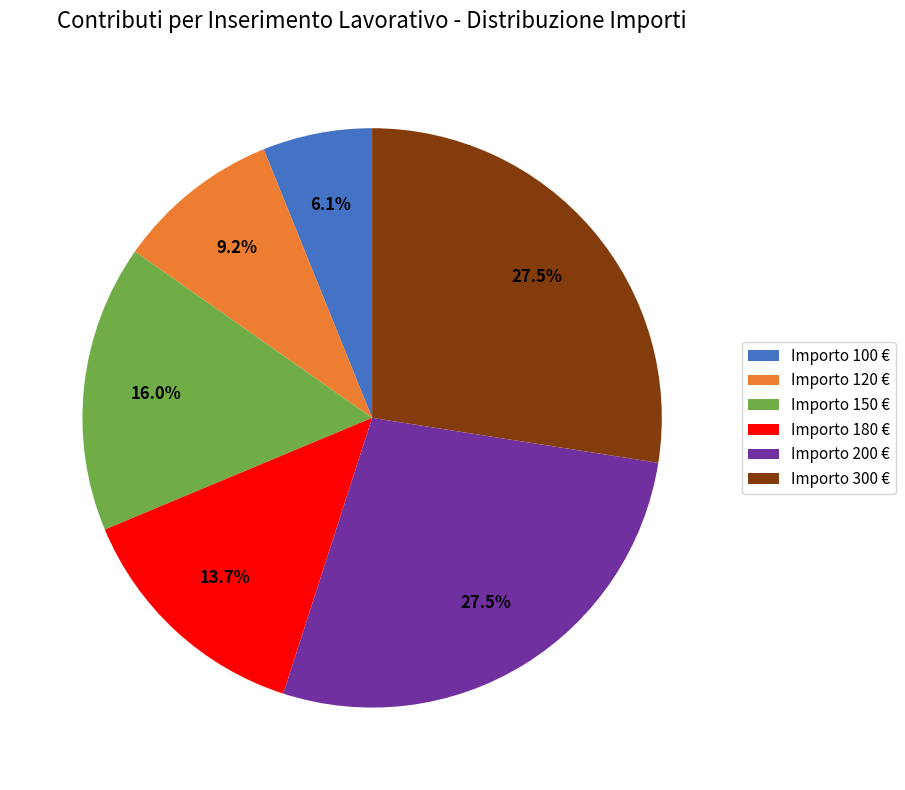

What is the total percentage of Importo 150 € and Importo 120 €?

25.2%